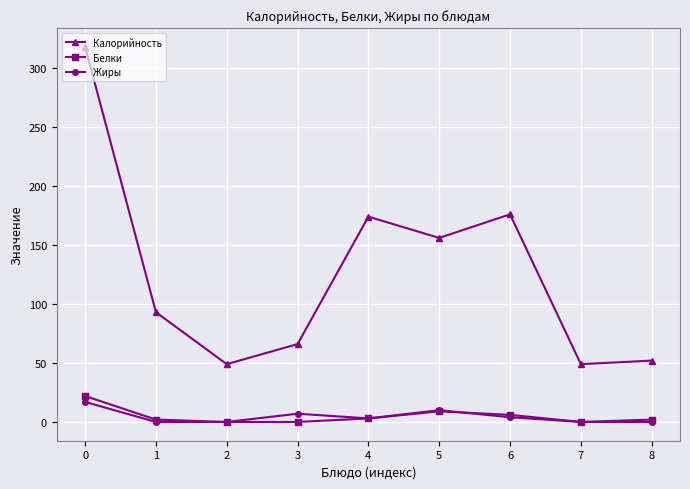

True or false: Белки and Калорийность intersect in this chart.

False